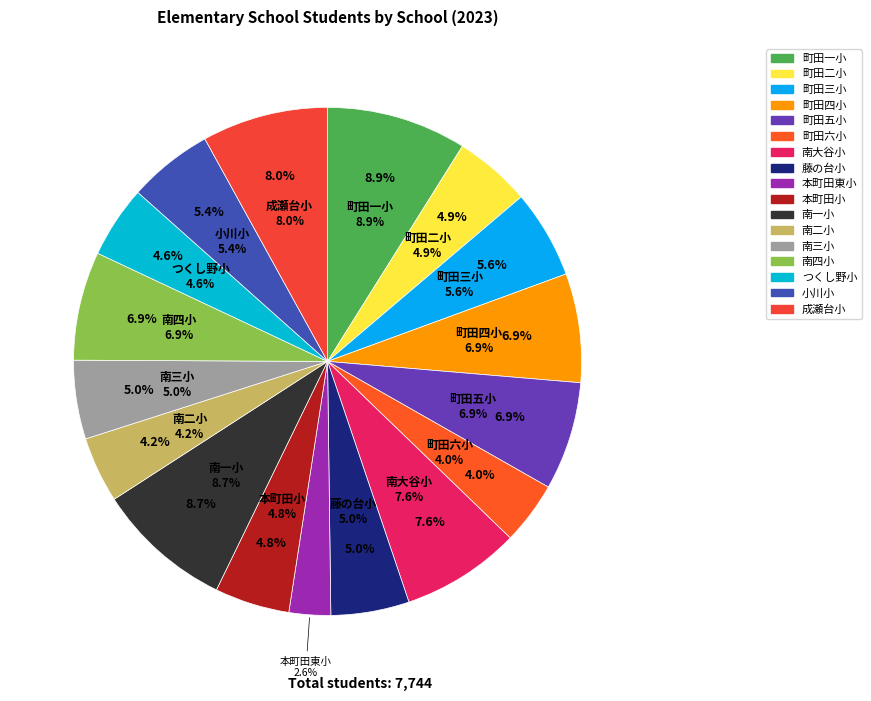

To the nearest percent, what portion does 町田四小 represent?

7%